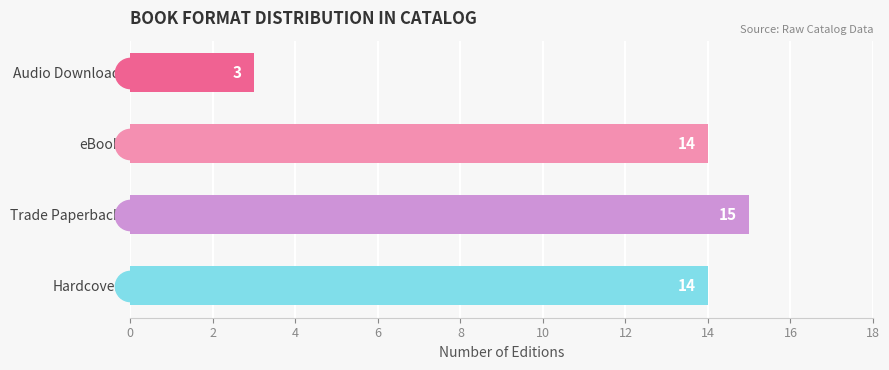

What is the smallest value displayed?

3